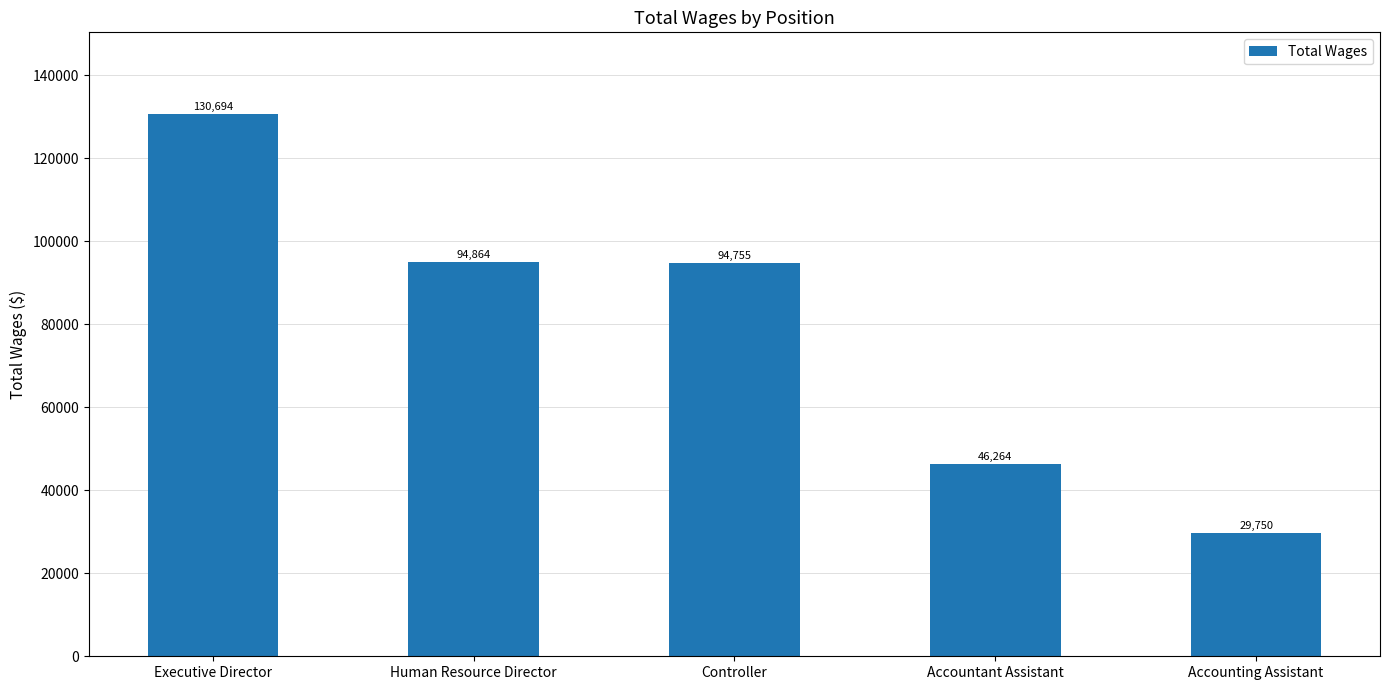

At which label does the data first exceed 94755?

Executive Director